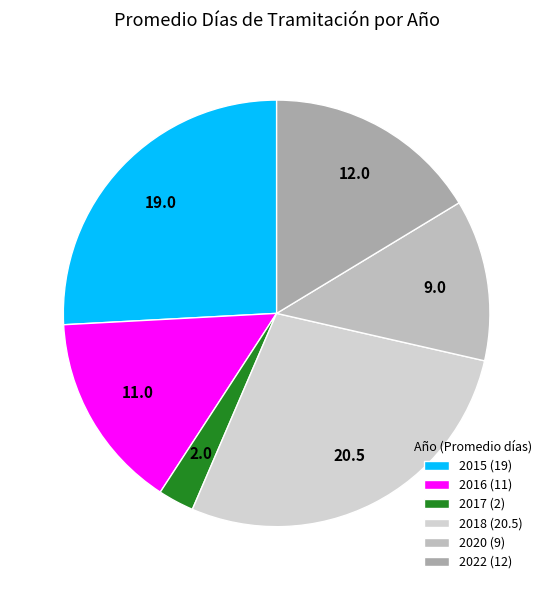

Is the sum of 2022 and 2015 greater than half?

No